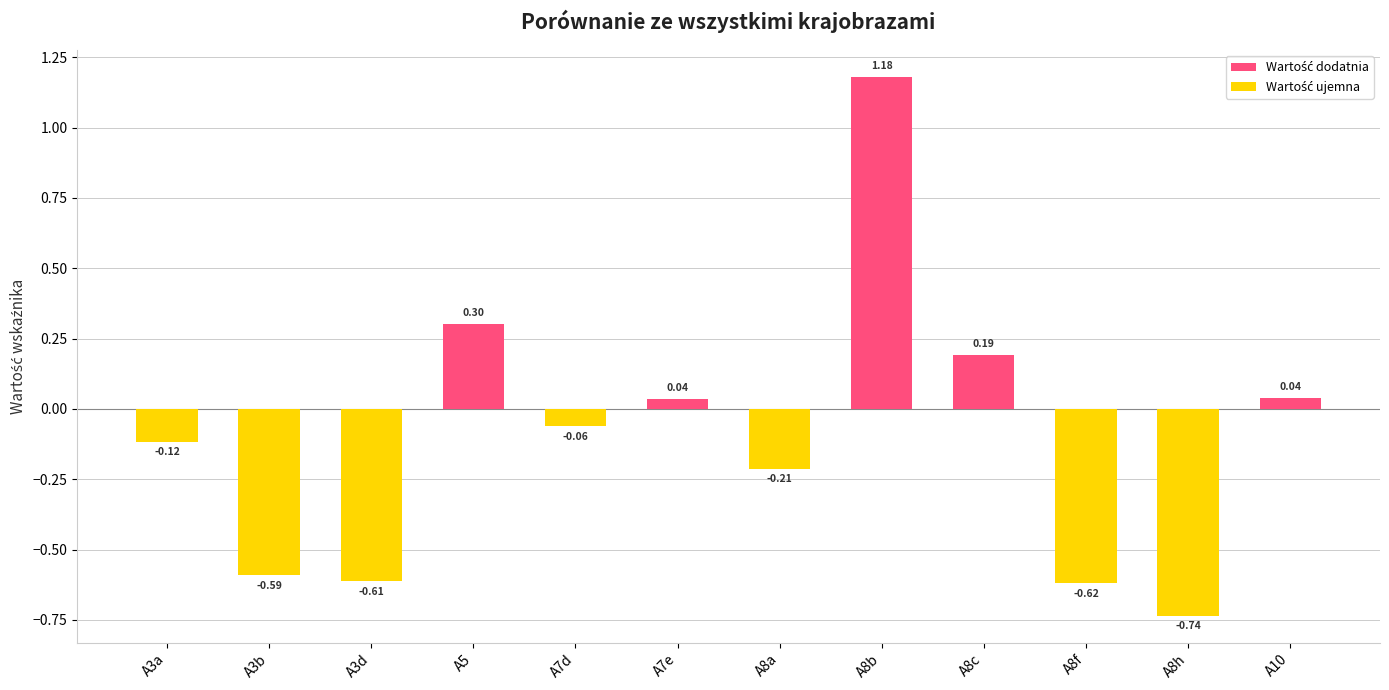

Which has a higher value, A10 or A8f?

A10